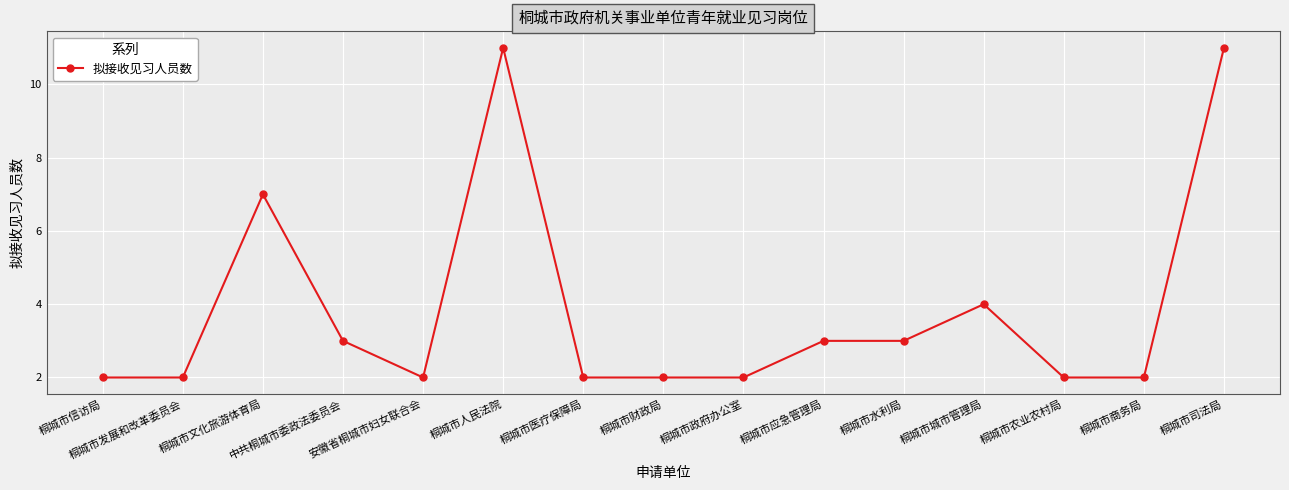

The chart shows a value of 11 at 桐城市人民法院. True or false?

True